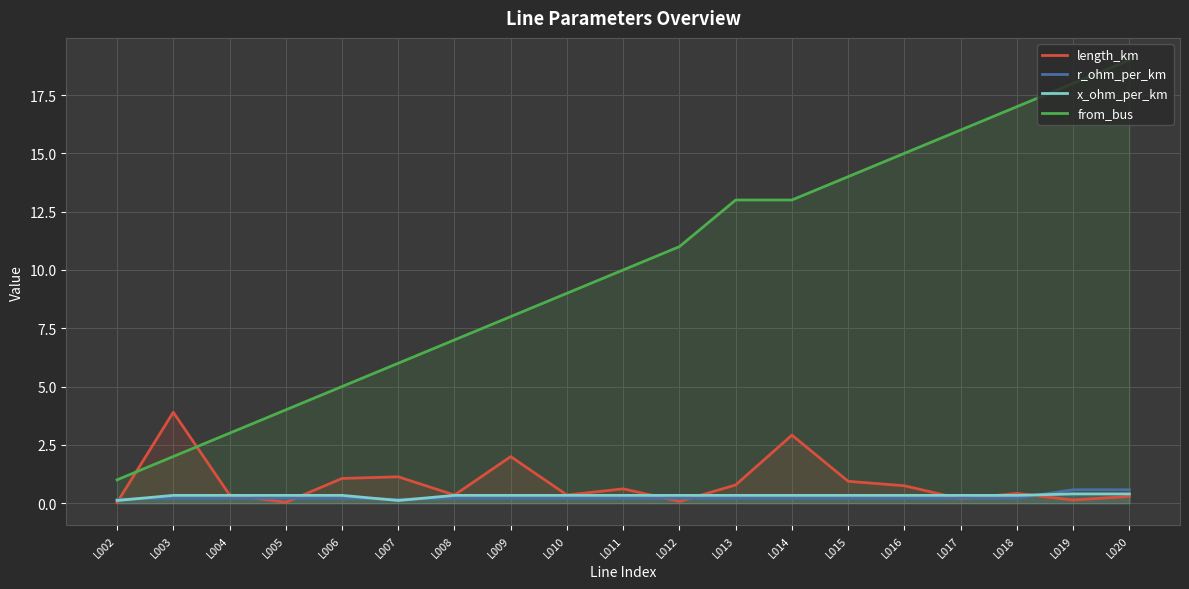

What are all the series names shown in the legend?

length_km, r_ohm_per_km, x_ohm_per_km, from_bus